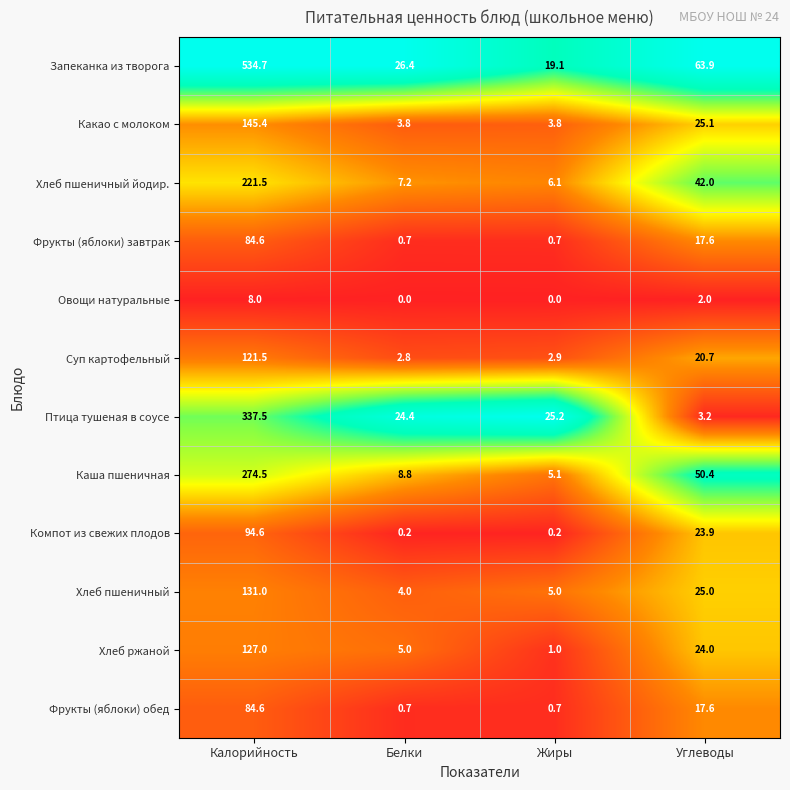

What is the greatest value displayed?

534.7